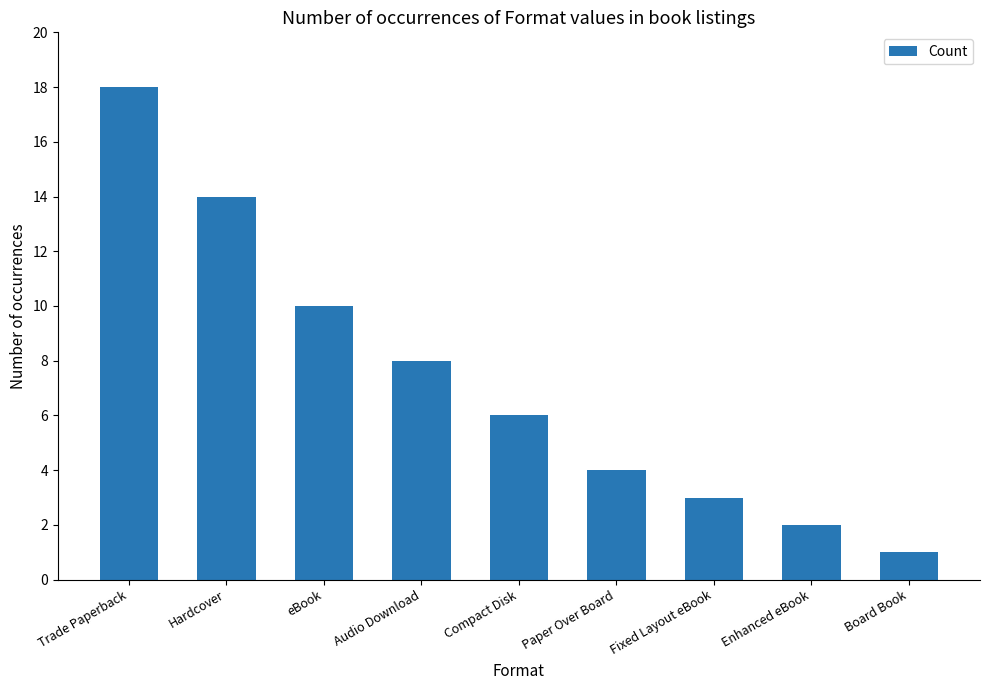

What is the value of the 8th bar from the left?

2